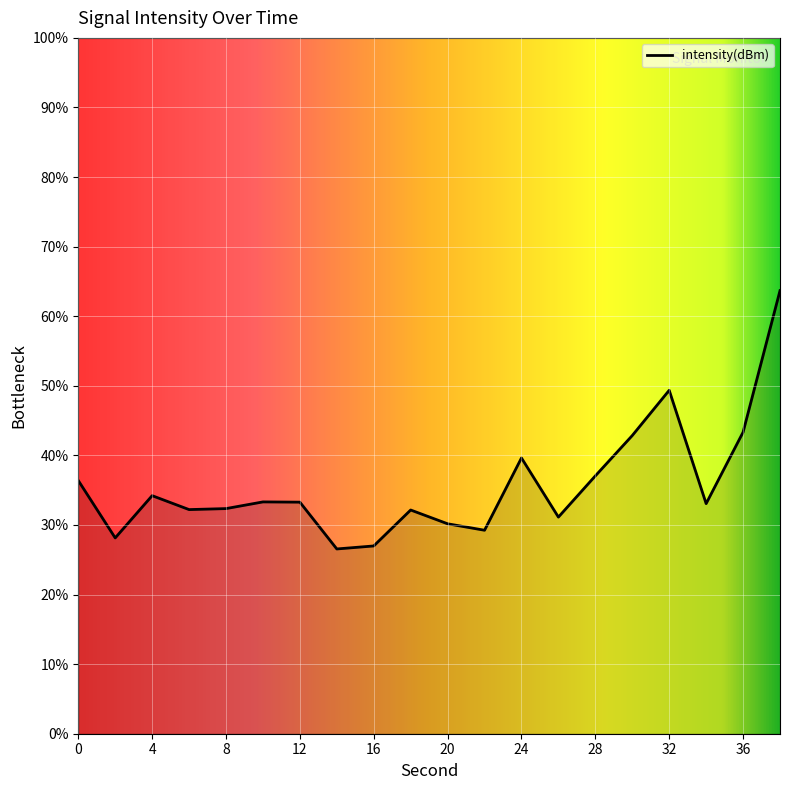

What is the difference between the maximum and minimum values?

37.1